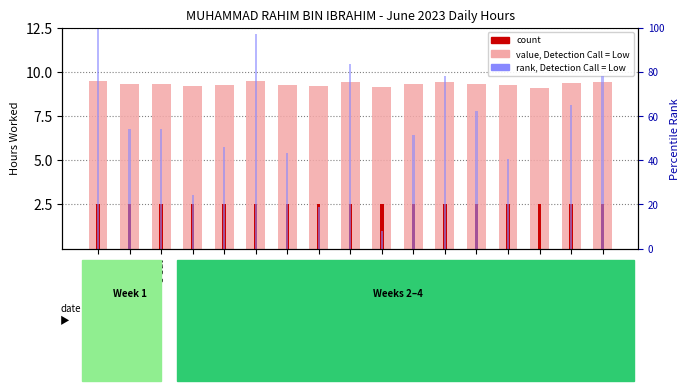

Count the value, Detection Call = Low values in the range 9 to 10.

17